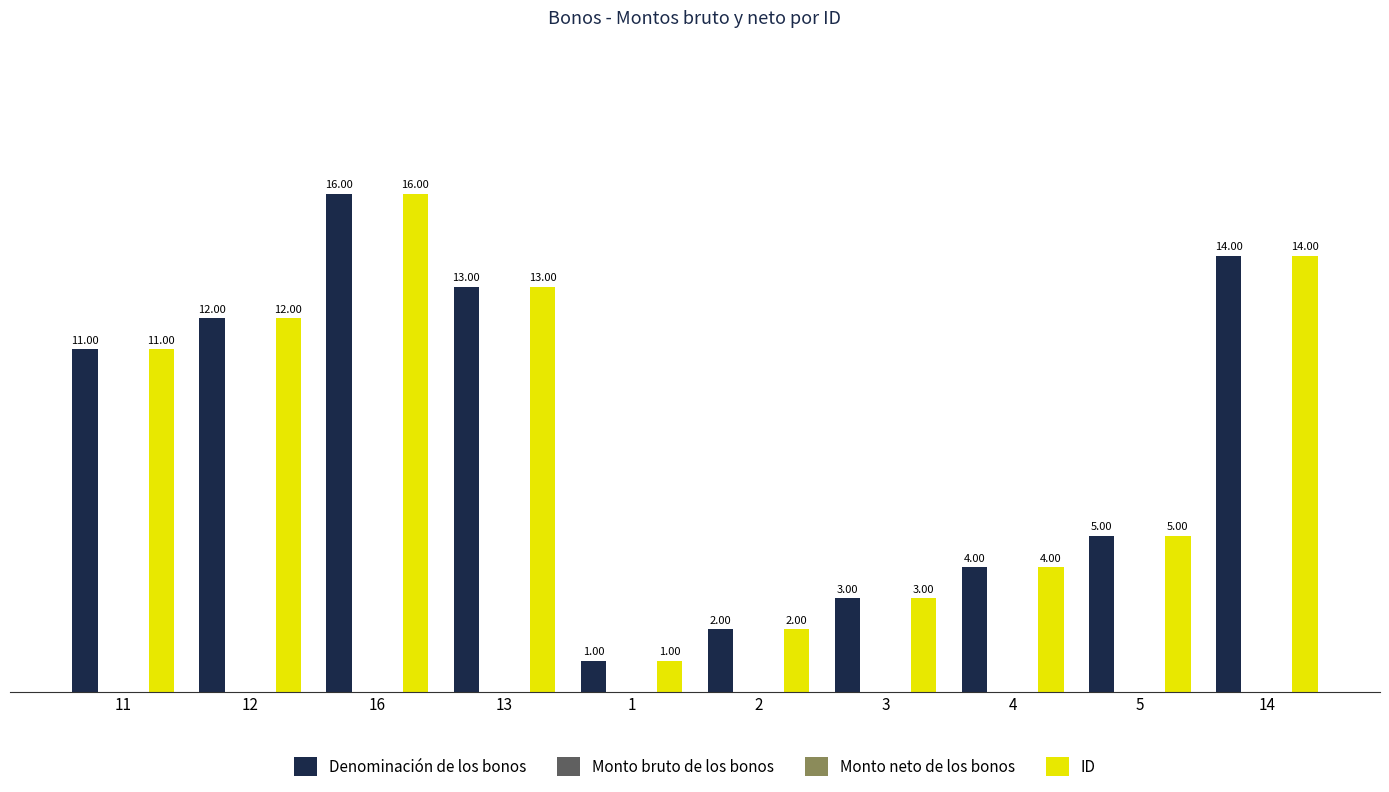

What is the greatest value displayed?

16